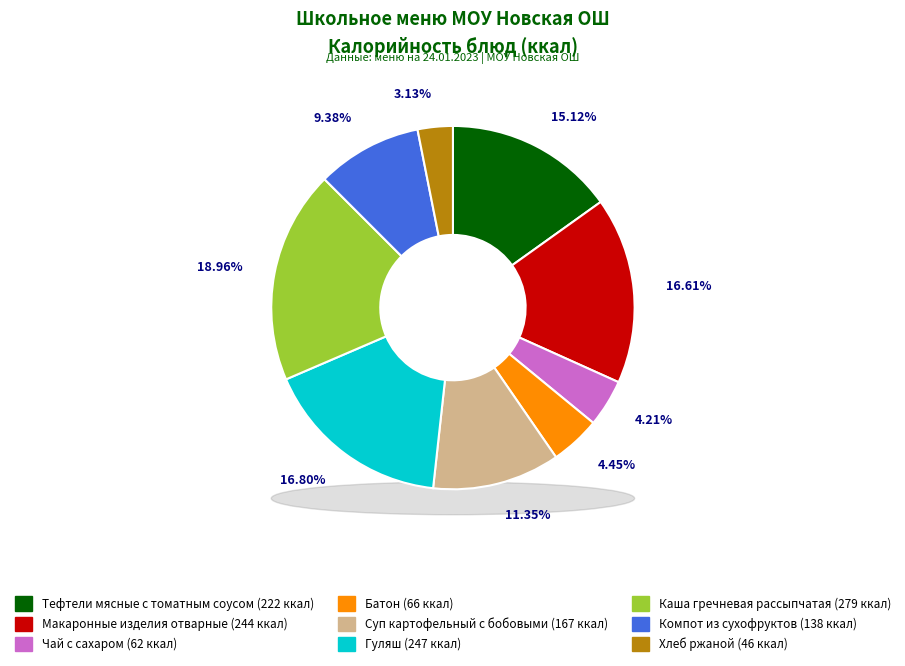

Approximately how many times larger is the value at Батон compared to Гуляш?

0.3